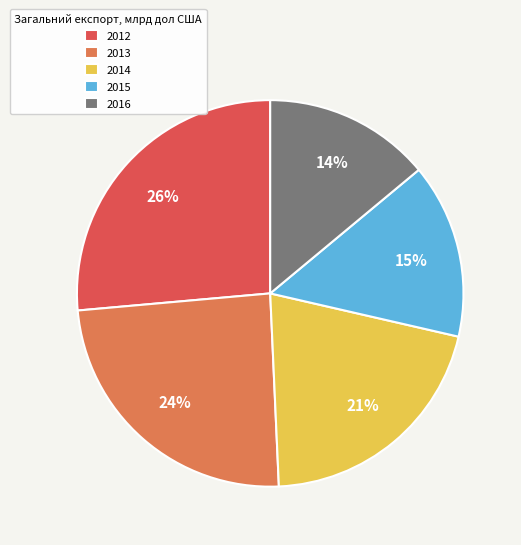

How many segments does this pie chart have?

5